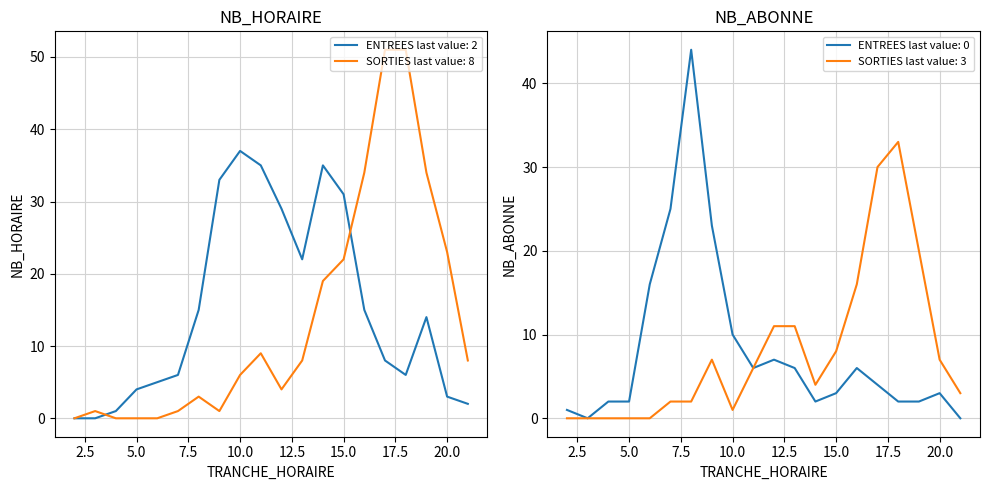

True or false: SORTIES NB_HORAIRE has a value of 26 at 17.

False